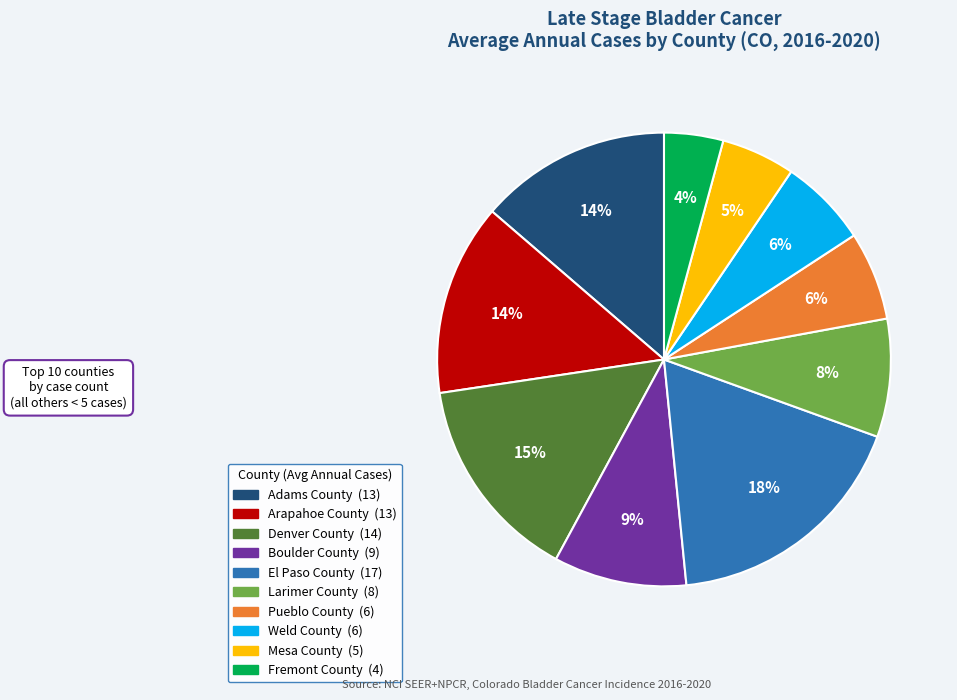

Which category has the biggest portion of the pie?

El Paso County